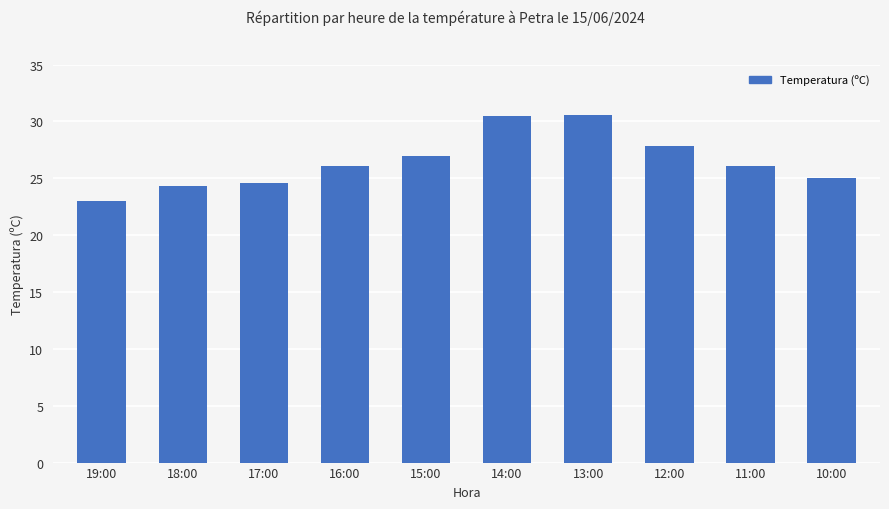

What is the label of the 3rd bar from the right?

12:00